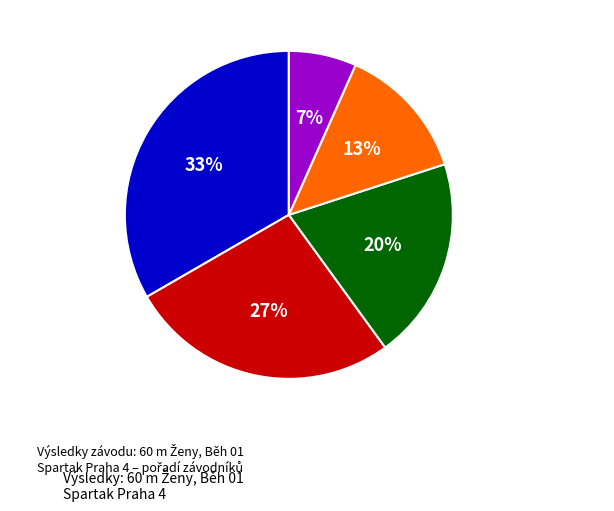

Which slice is the smallest?

Rabiňáková Nikola